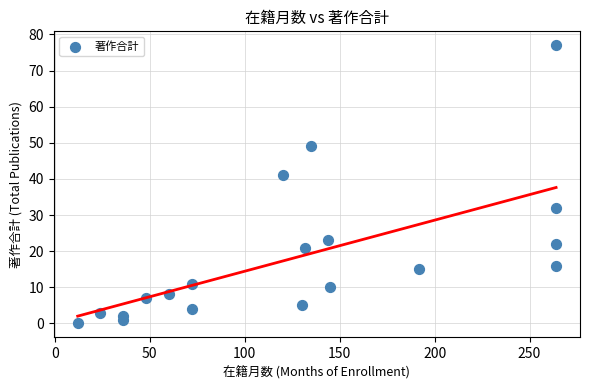

What Y value in the scatter plot is closest to 38?

41